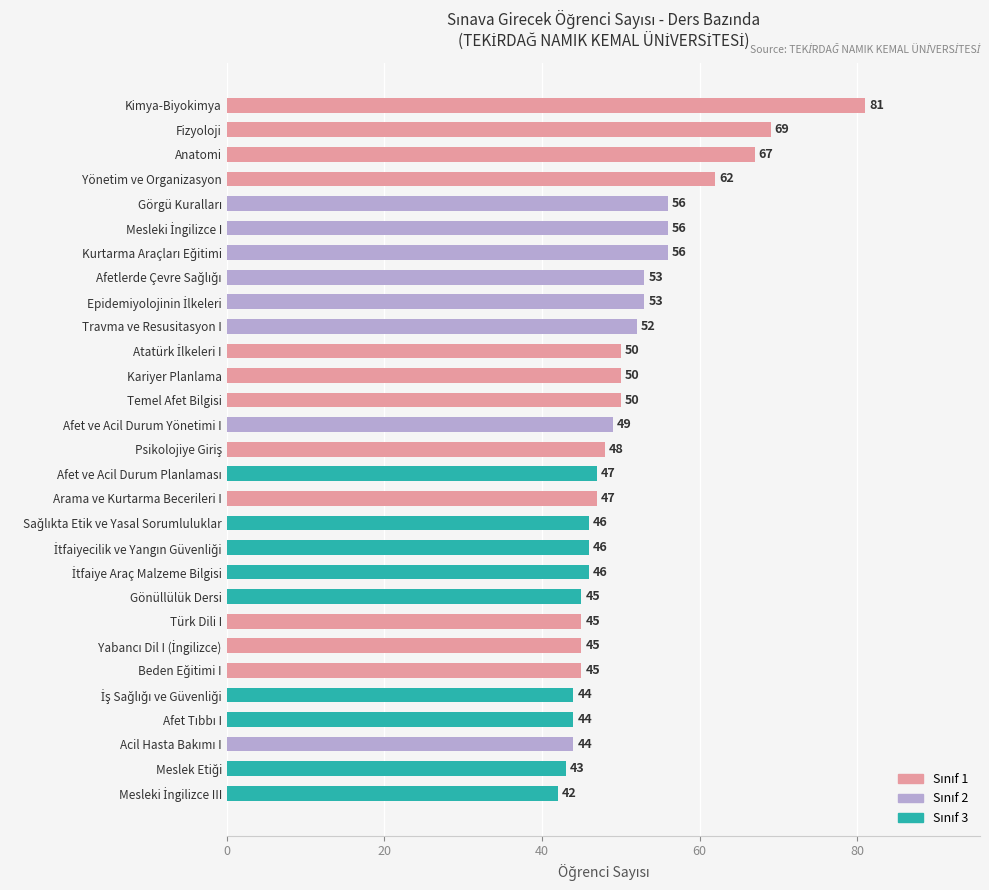

At which label is the value closest to 61?

Yönetim ve Organizasyon